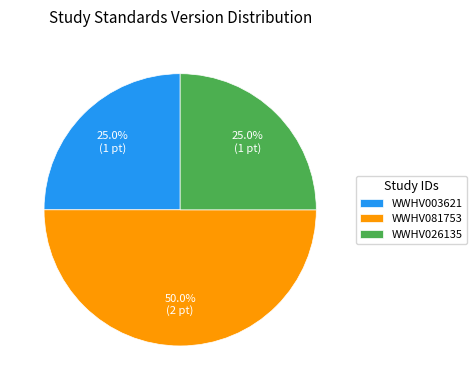

Does WWHV026135 account for over 50% of the chart?

No